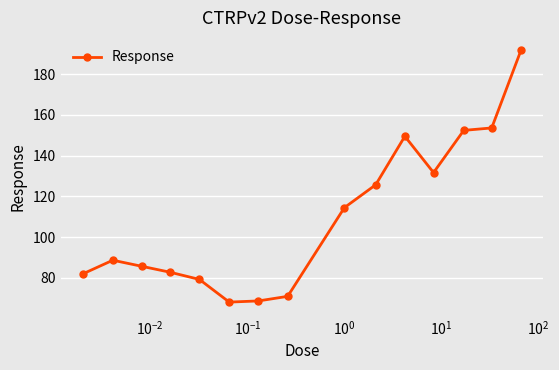

Count the number of data series in this chart.

1